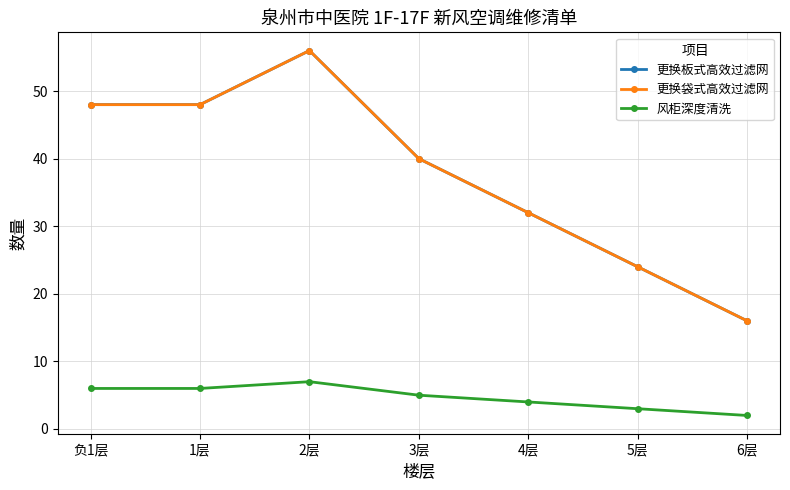

Does the chart have visible grid lines?

Yes